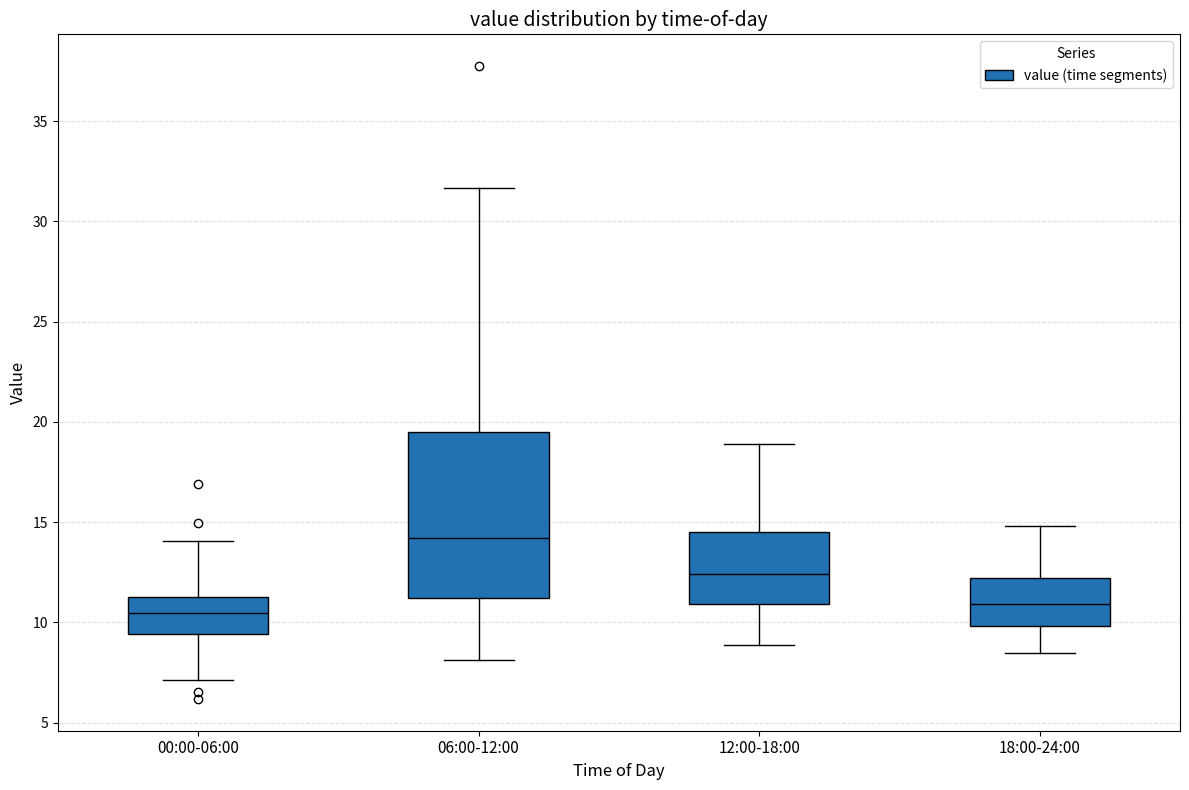

Where is the lower edge of the box for 12:00-18:00 on the y-axis? The values are not printed on the chart, so give them approximately, as read against the axis.

11.0